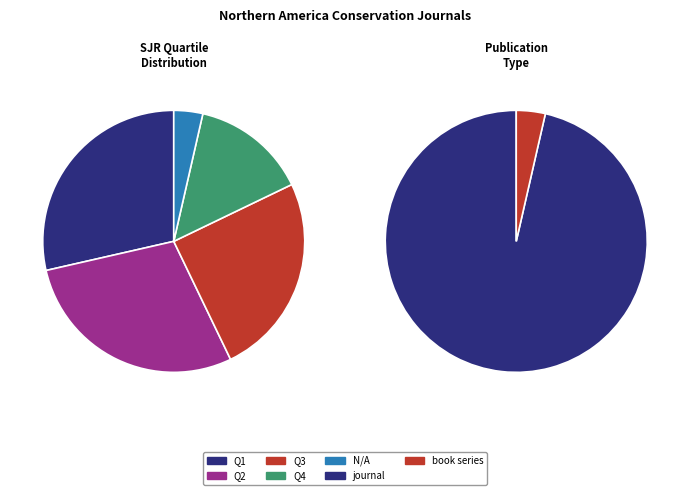

The journal slice represents 82% of the pie. True or false?

False